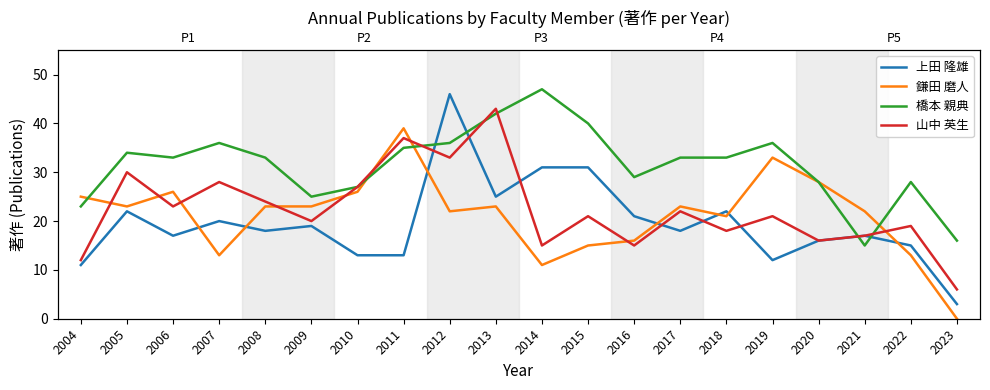

At how many categories does at least one series exceed 12?

20